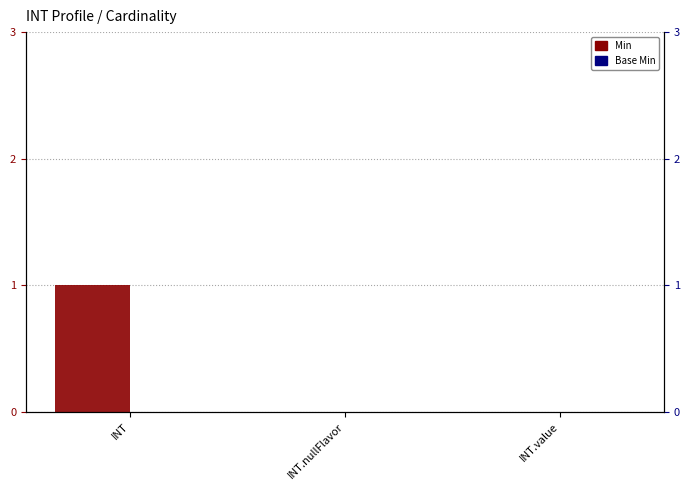

What is the difference between the highest and lowest values at INT?

1